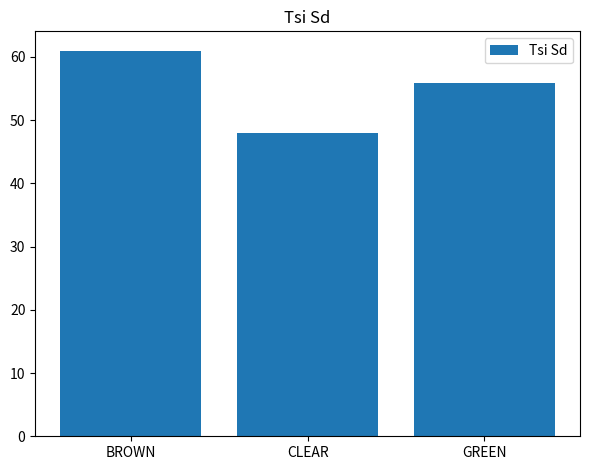

What is the label of the 1st bar from the right?

GREEN